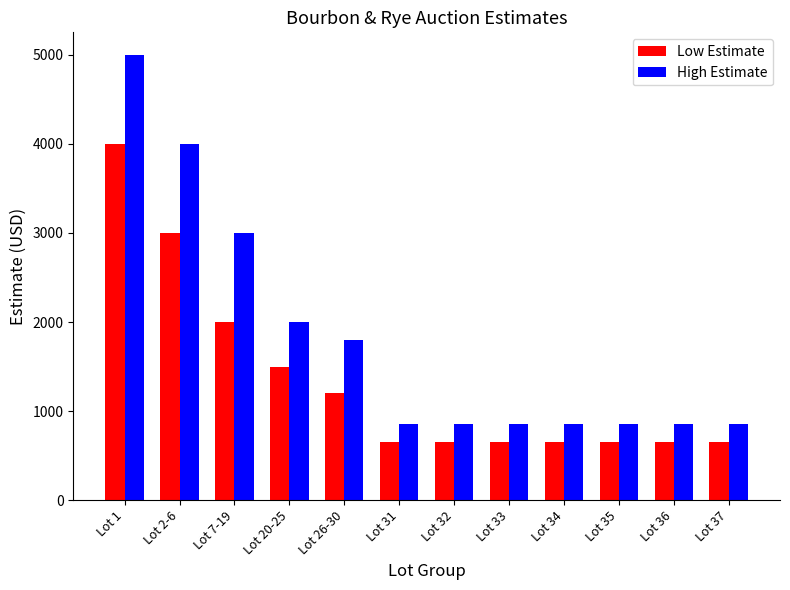

What is the total value across all series at Lot 31?

1500